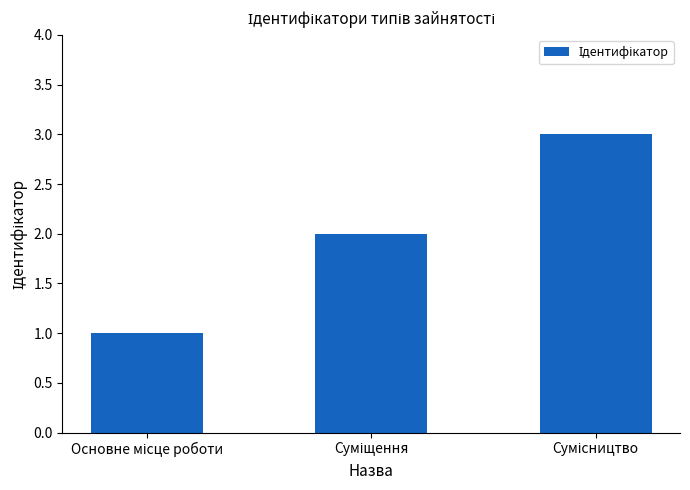

What is the sum of all values?

6